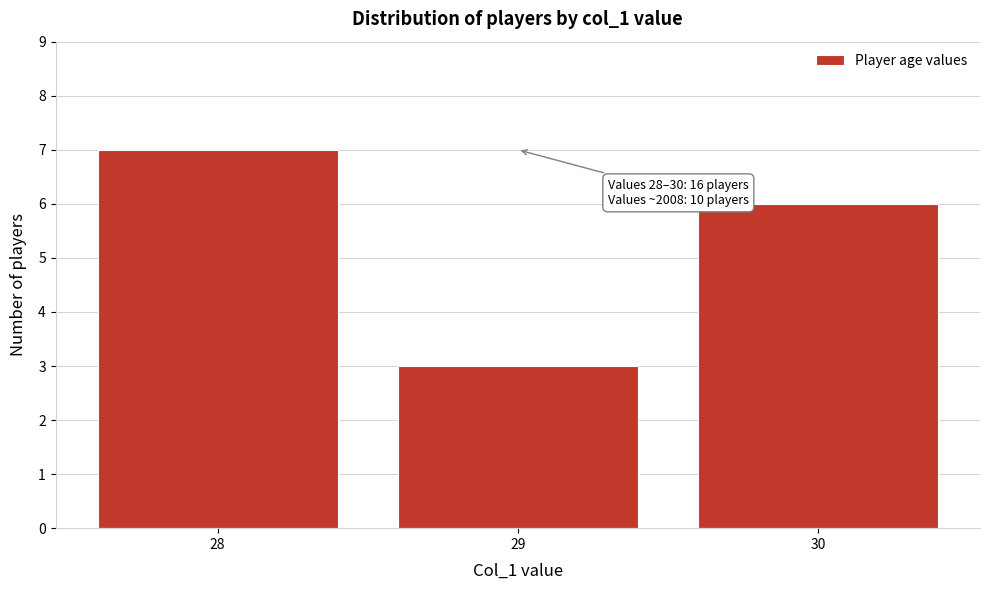

Which range on the x-axis has the tallest bar?

27.5 to 28.5